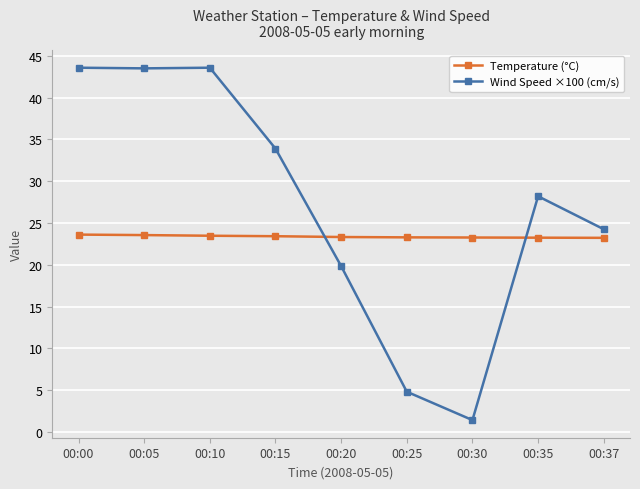

True or false: Wind Speed ×100 (cm/s) and Temperature (°C) cross at least once.

True